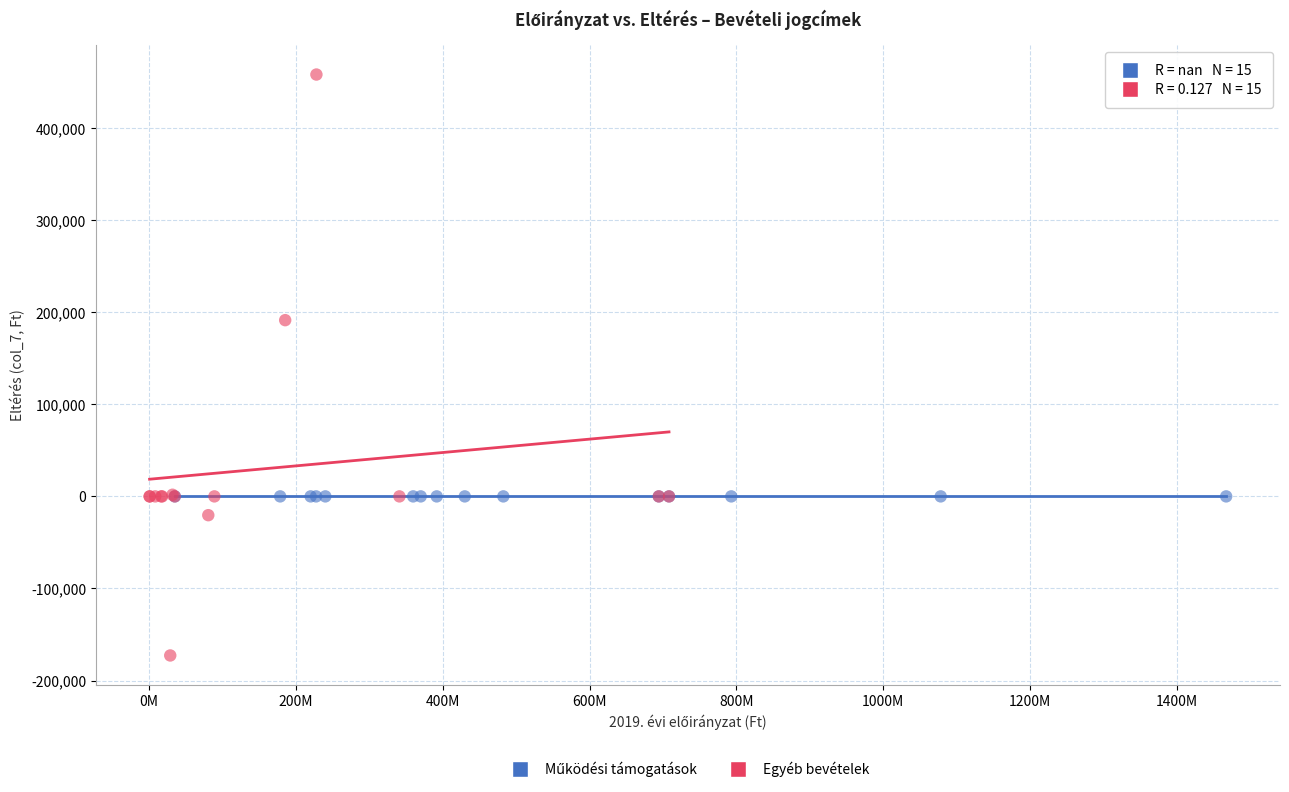

Which series reaches the minimum Y coordinate?

Egyéb bevételek